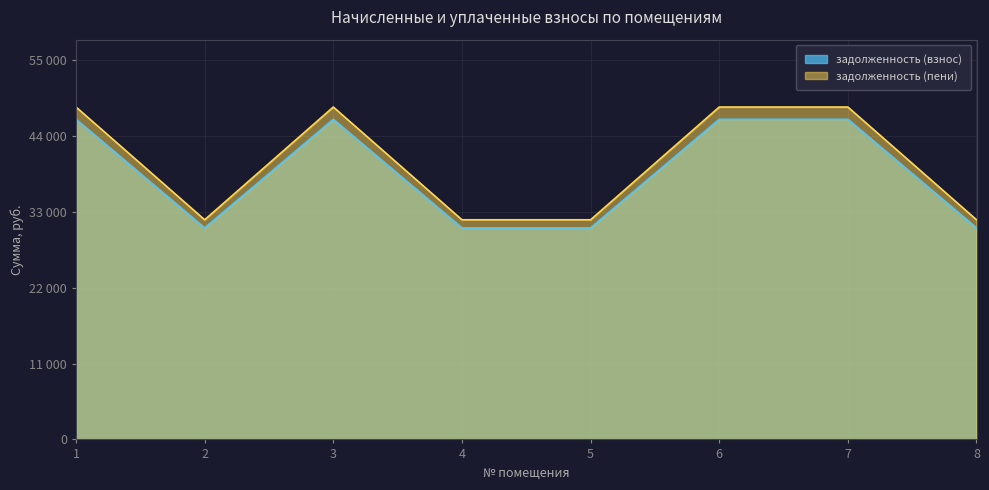

Is the value of задолженность (пени) at 1 greater than the value of задолженность (взнос) at 8?

Yes